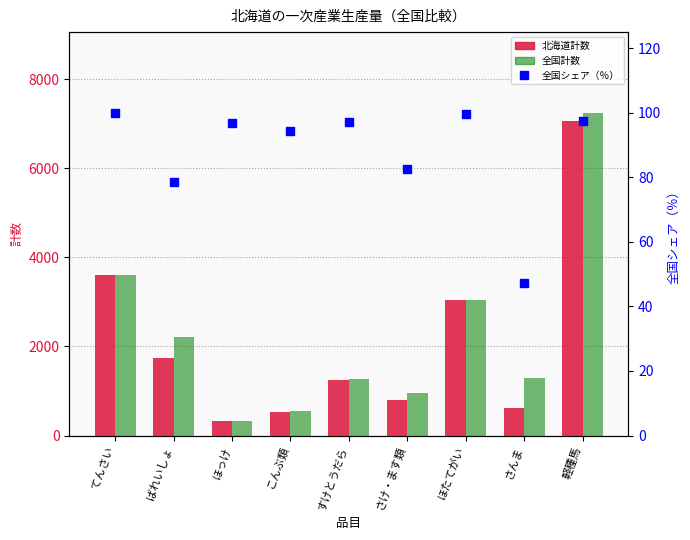

Reading left to right, transcribe all the data shown in this chart.

北海道計数: てんさい=3611.0	ばれいしょ=1742.0	ほっけ=326.0	こんぶ類=528.0	すけとうだら=1237.0	さけ・ます類=788.0	ほたてがい=3036.0	さんま=611.0	軽種馬=7072.0
全国計数: てんさい=3611.0	ばれいしょ=2215.0	ほっけ=337.0	こんぶ類=559.0	すけとうだら=1275.0	さけ・ます類=955.0	ほたてがい=3048.0	さんま=1289.0	軽種馬=7250.0
全国シェア（％）: てんさい=100.0	ばれいしょ=78.6	ほっけ=96.7	こんぶ類=94.5	すけとうだら=97.0	さけ・ます類=82.5	ほたてがい=99.6	さんま=47.4	軽種馬=97.5